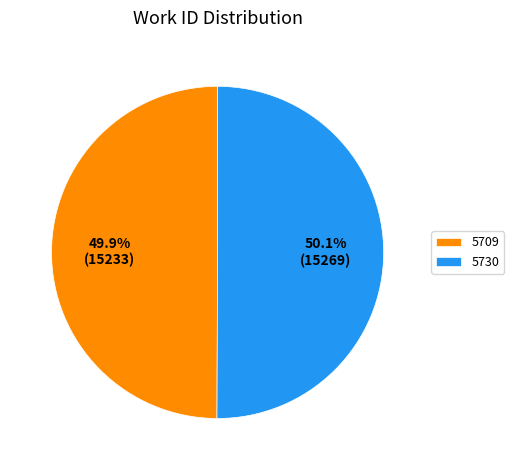

Approximately how many times larger is the value at 5709 compared to 5730?

1.0